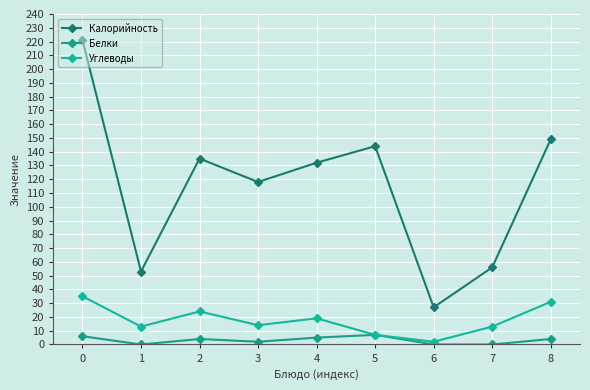

True or false: Калорийность and Белки intersect in this chart.

False